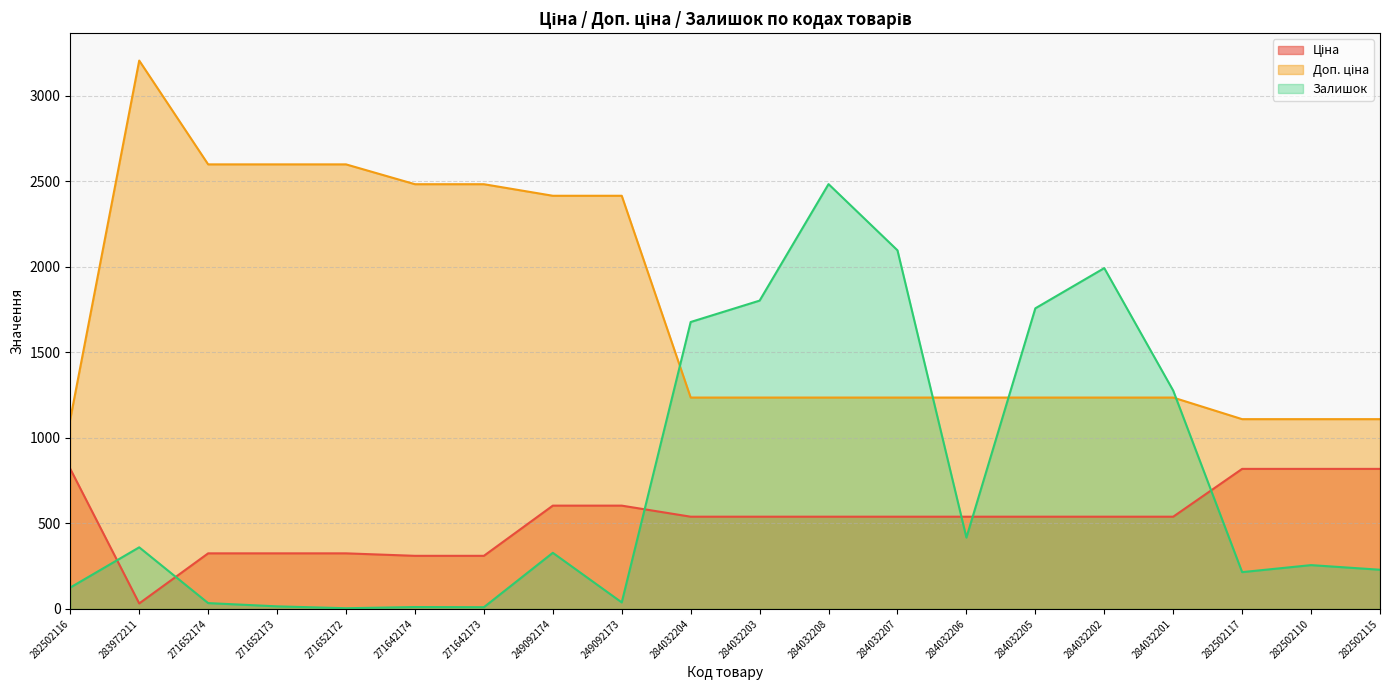

True or false: Ціна has a value of 539.0 at 284032205.

True